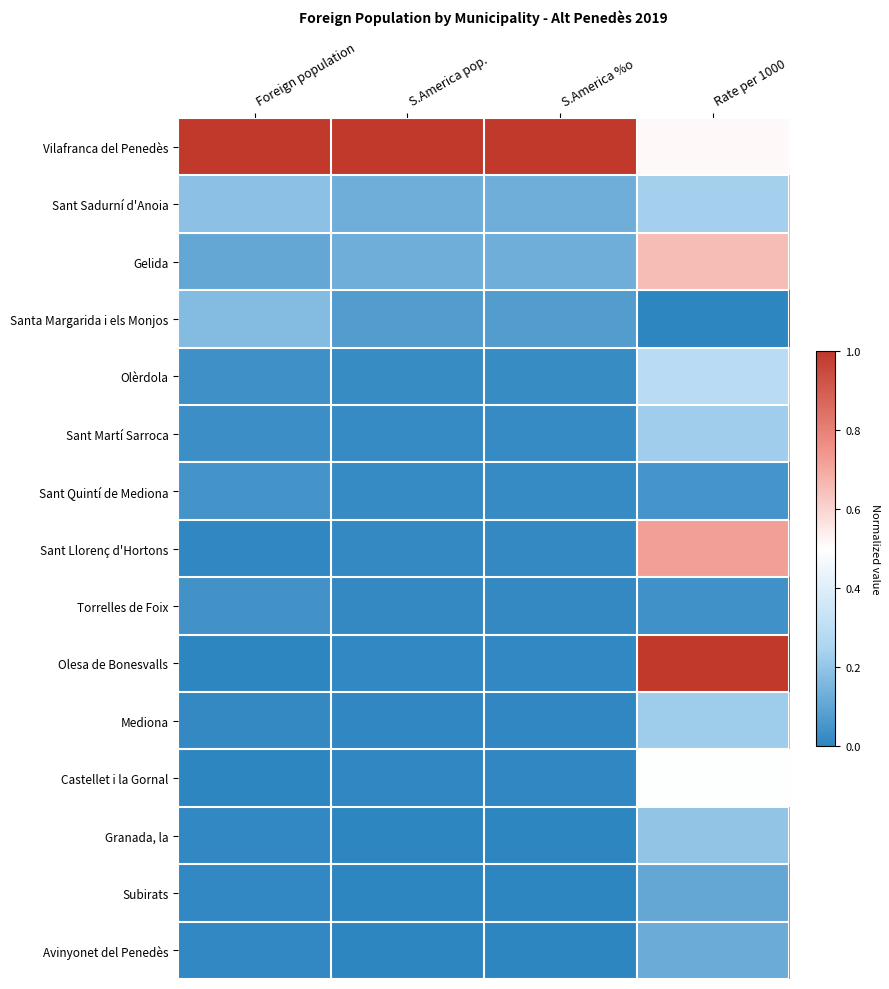

Rank the series by their maximum value, from highest to lowest.

Vilafranca del Penedès, Olesa de Bonesvalls, Sant Llorenç d'Hortons, Gelida, Castellet i la Gornal, Olèrdola, Sant Sadurní d'Anoia, Sant Martí Sarroca, Mediona, Granada, la, Santa Margarida i els Monjos, Avinyonet del Penedès, Subirats, Sant Quintí de Mediona, Torrelles de Foix